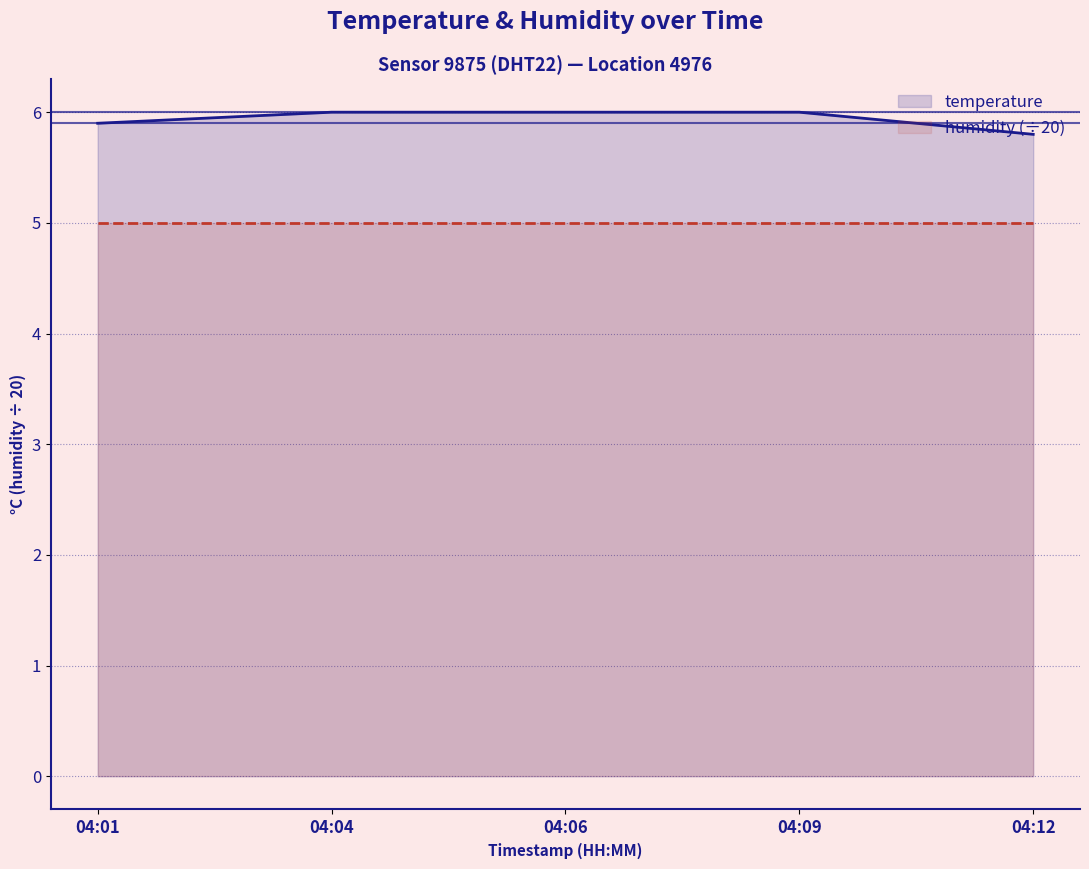

What is the total value across all series at 04:12?

10.8